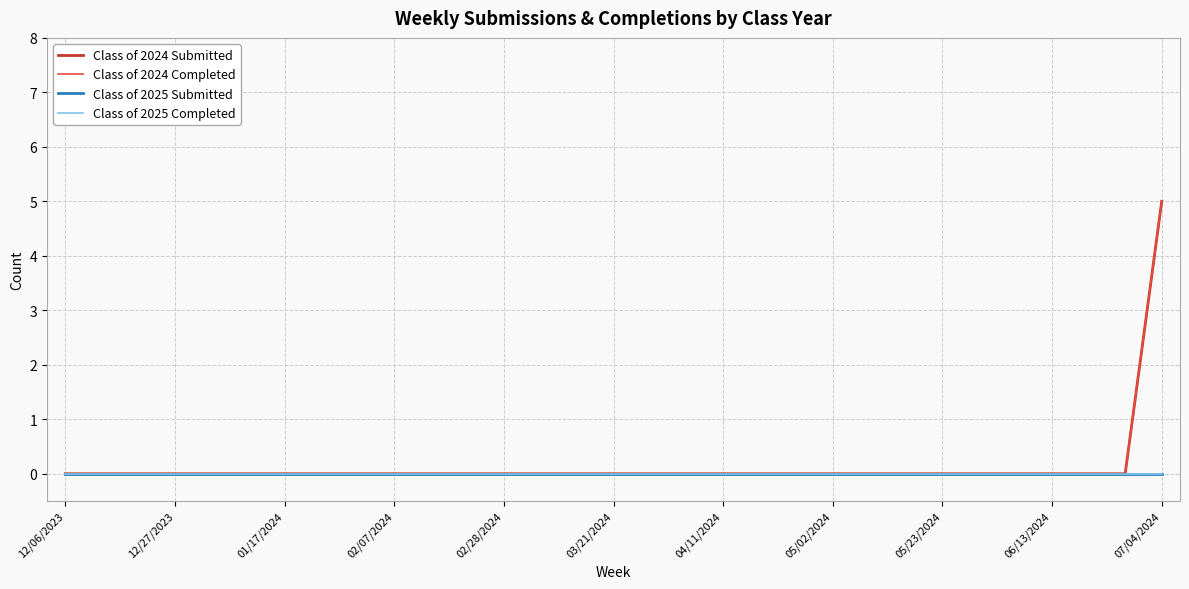

Is this an area chart (filled region under the line)?

No